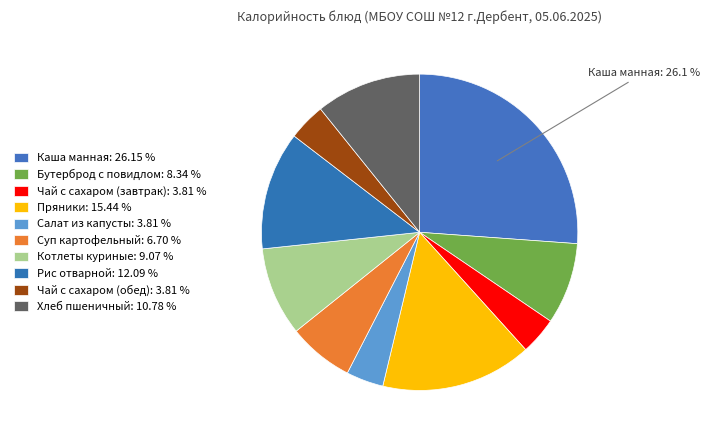

To the nearest percent, what is the difference between the Суп картофельный and Чай с сахаром (обед) slice percentages?

3%